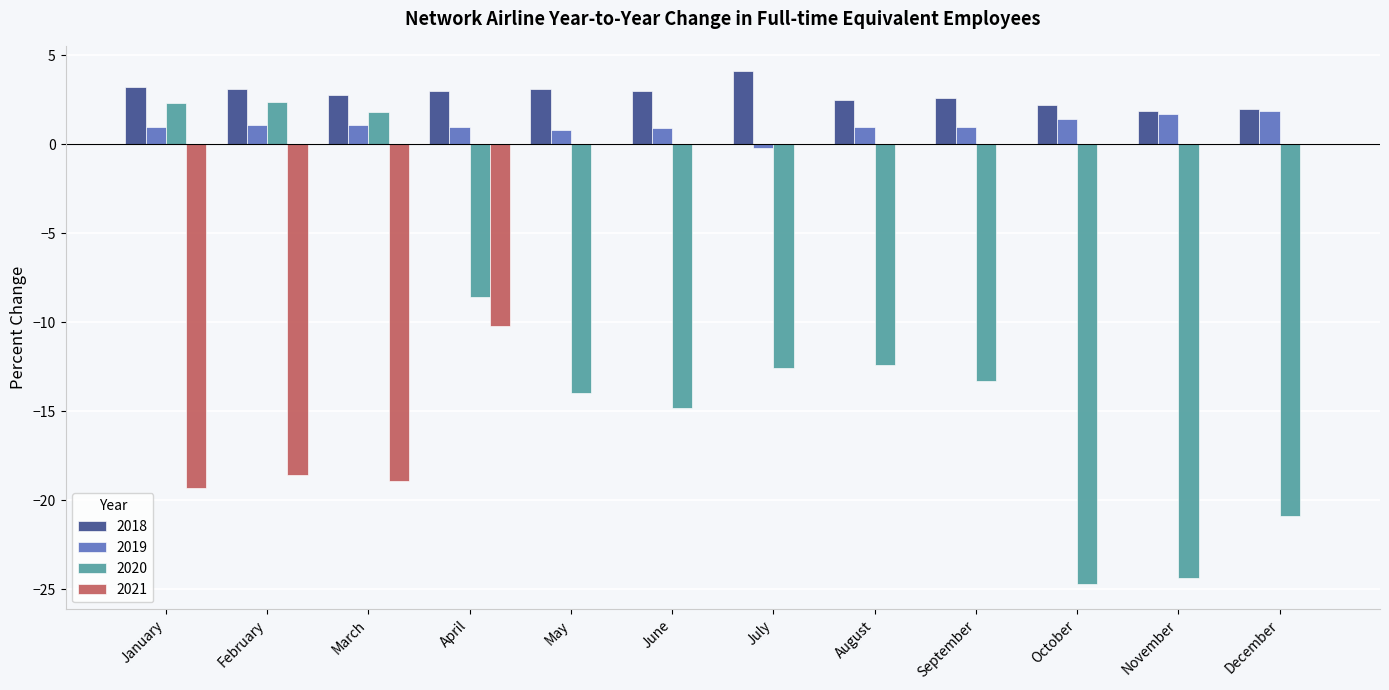

Where does the 2020 series first go above -12?

January